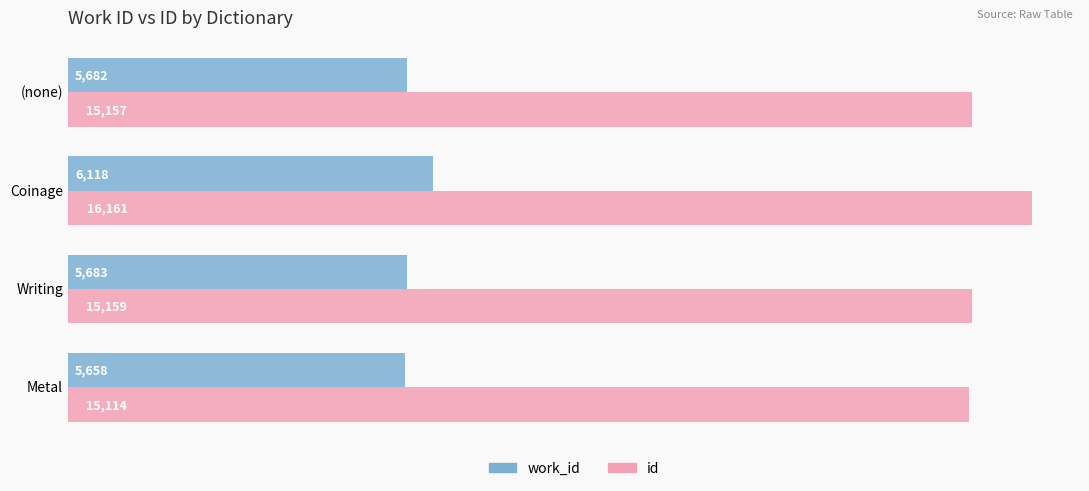

The value of work_id at Metal is 3825. True or false?

False